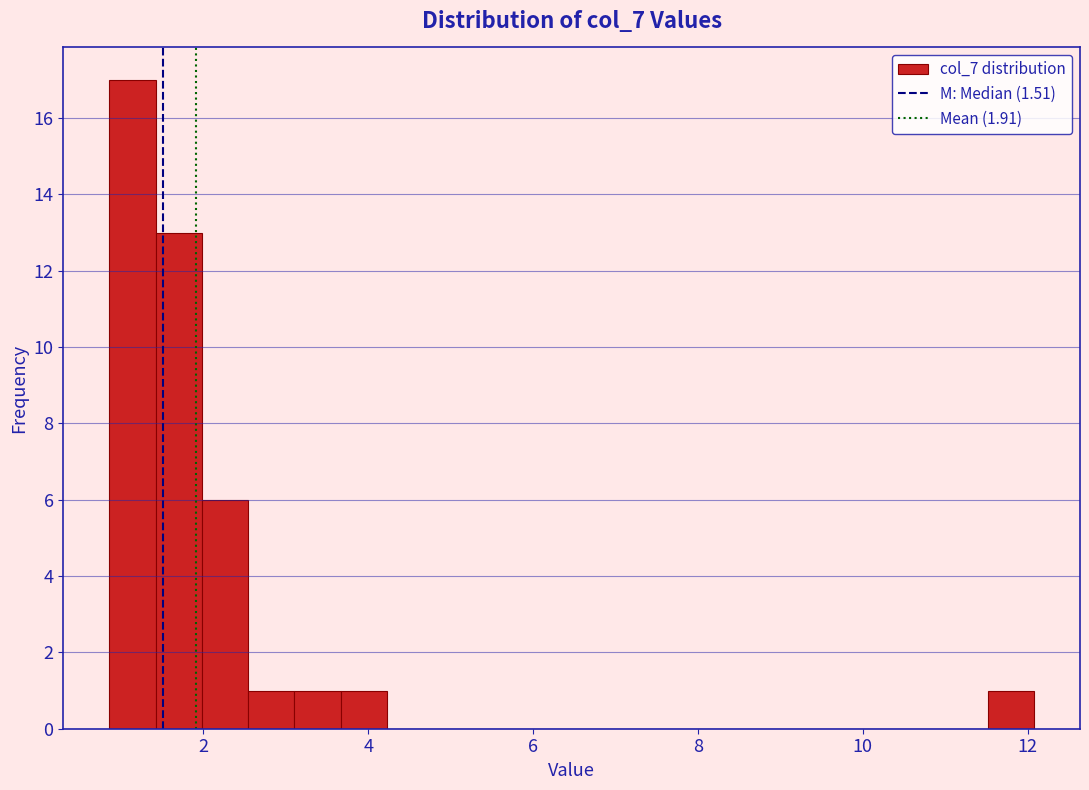

Read against the x-axis, roughly where is the centre of the tallest bar?

1.2